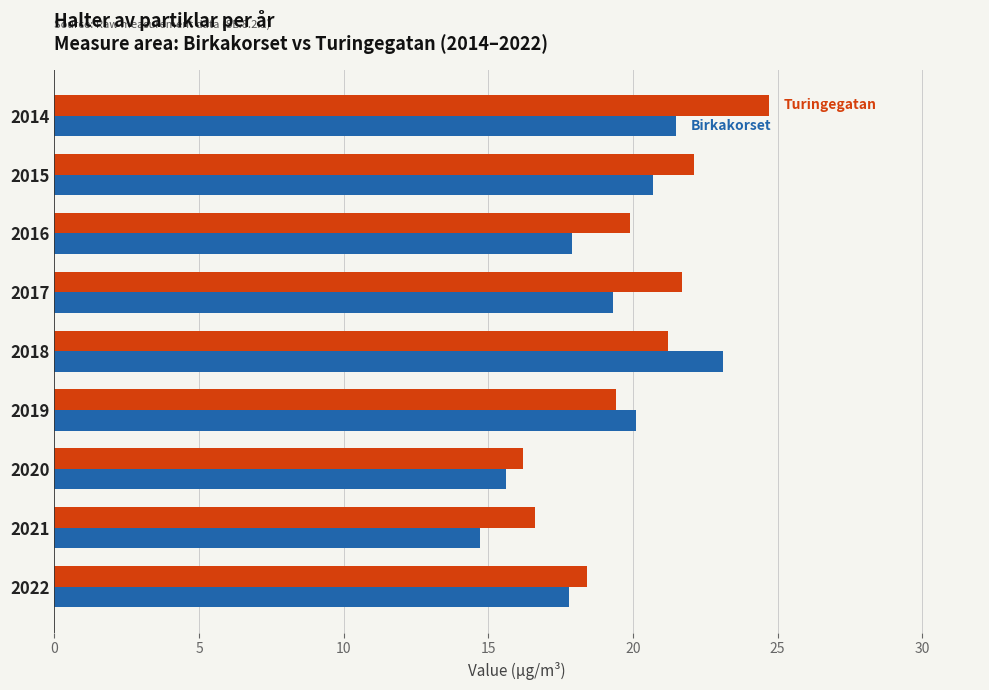

What is the difference between the highest and lowest values at 2016?

2.0